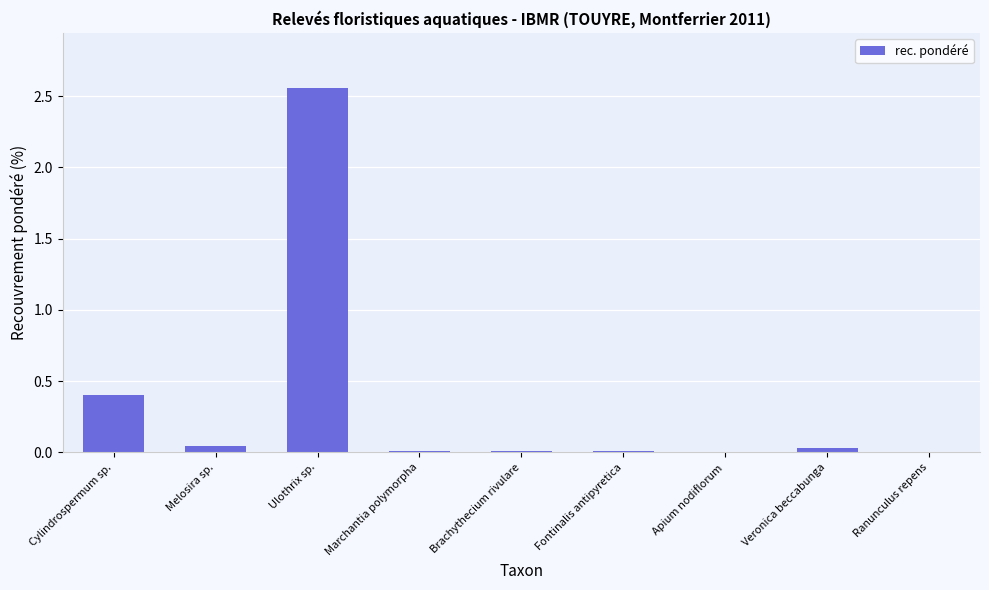

Which category has the highest value across all series?

Ulothrix sp.